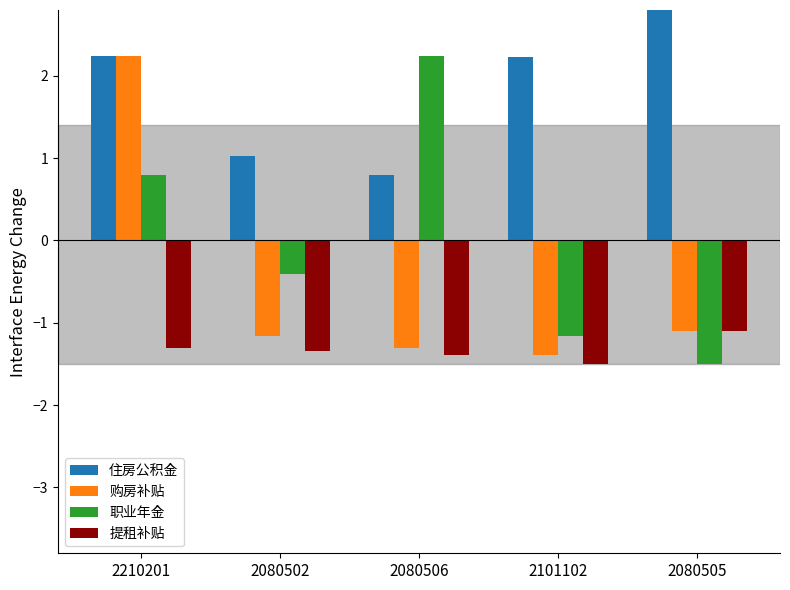

Are the bars horizontal?

No